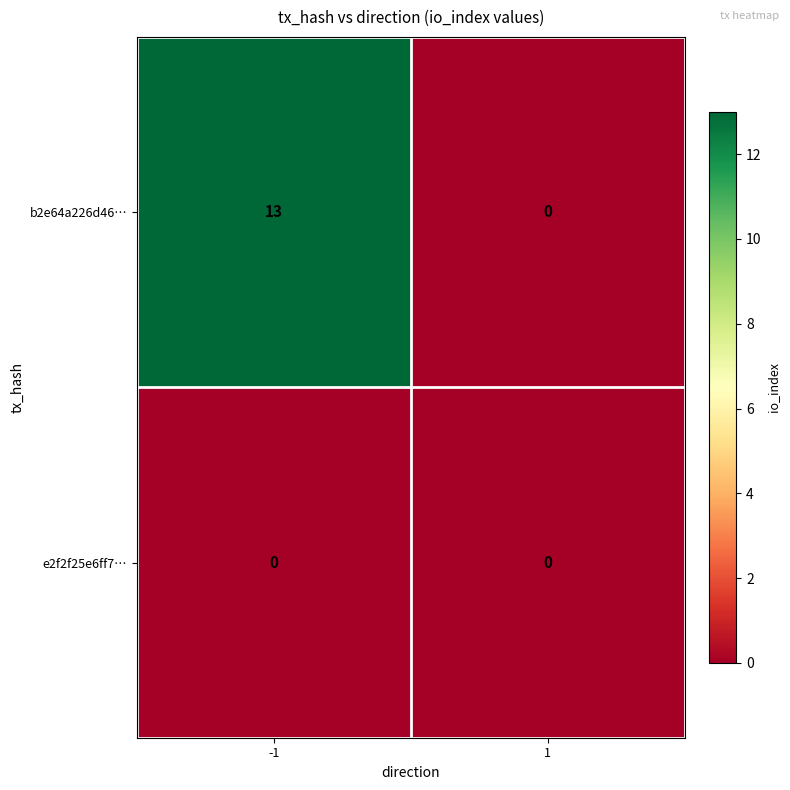

What is the maximum value shown in the chart?

13